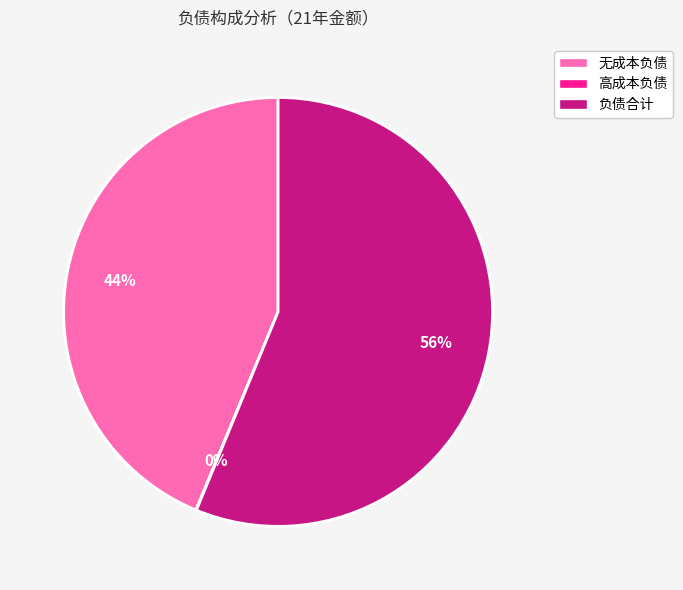

Which slice is the largest?

负债合计